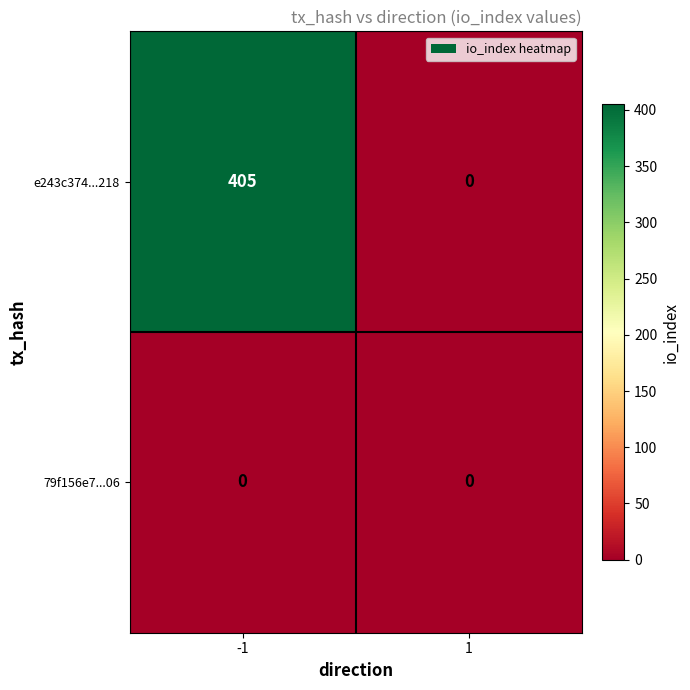

Reading right to left, list all the values displayed in this chart.

e243c374...218: 0	405
79f156e7...06: 0	0